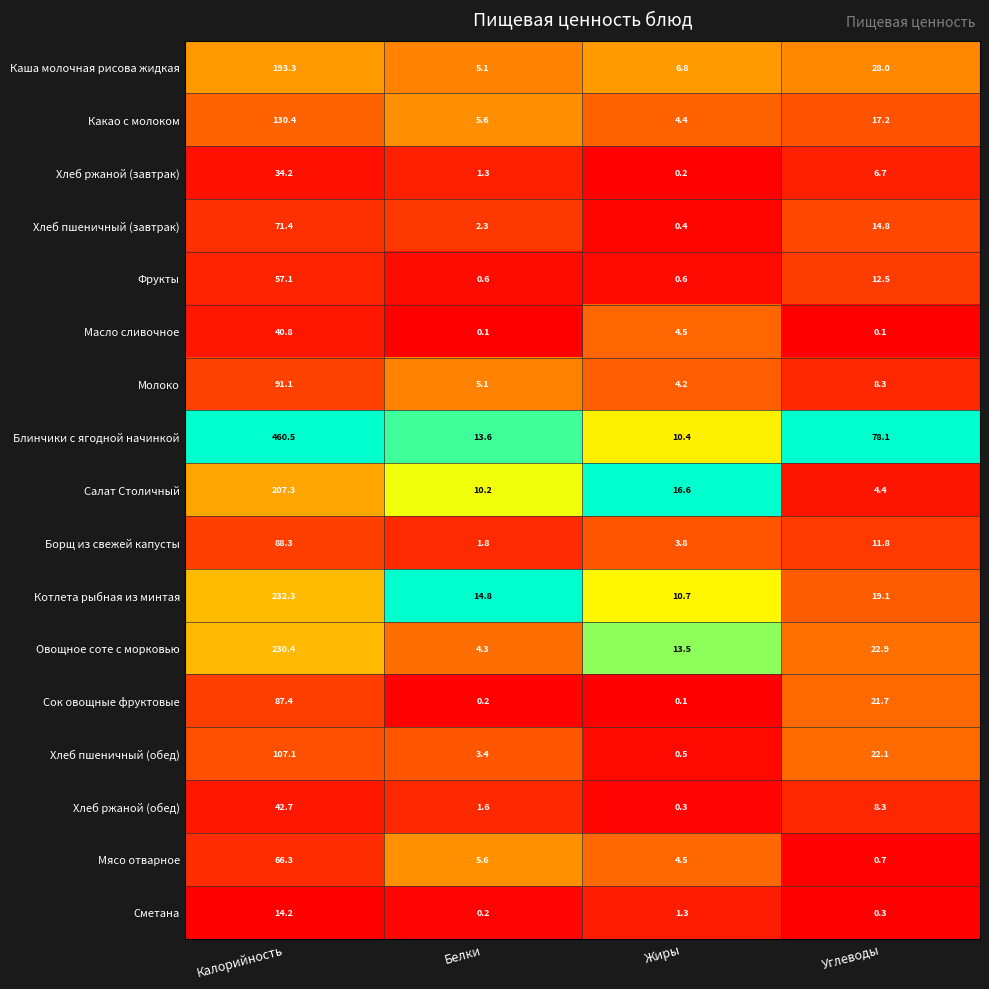

At which category is the sum across all series the highest?

Калорийность